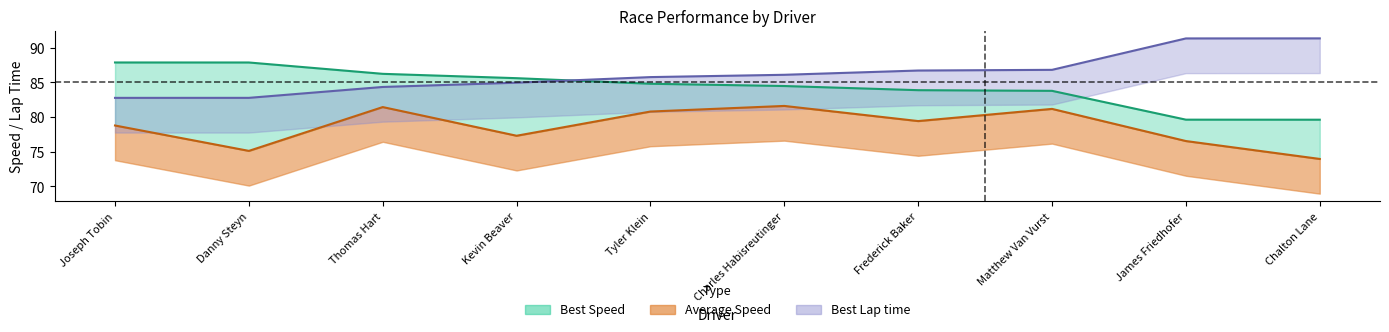

True or false: Average Speed has a value of 31.3 at Thomas Hart.

False